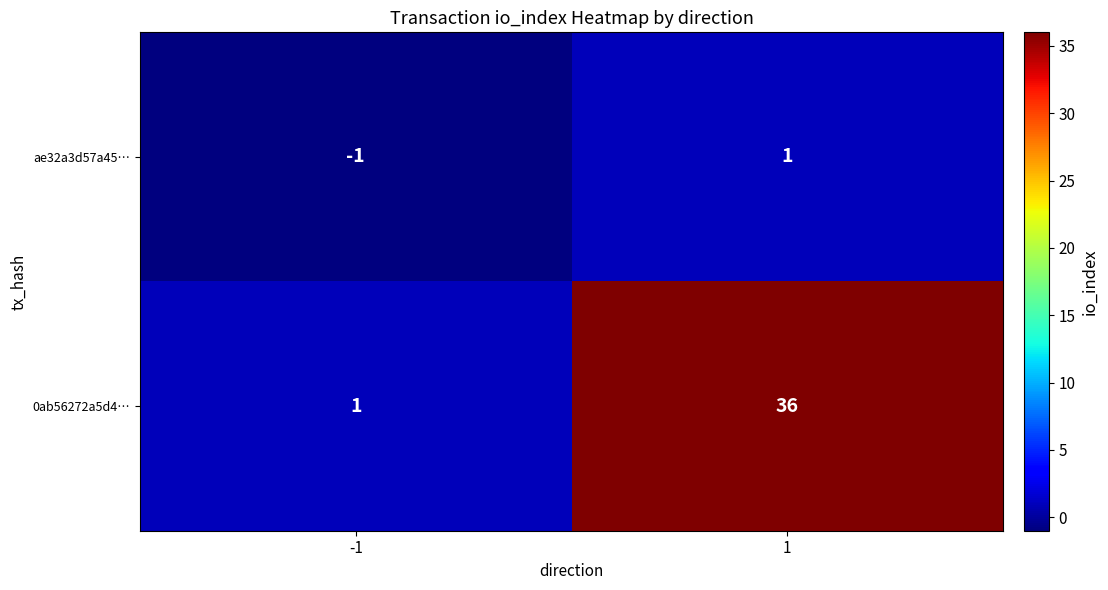

What is the difference between the maximum and minimum values in the 0ab56272a5d4… series?

35